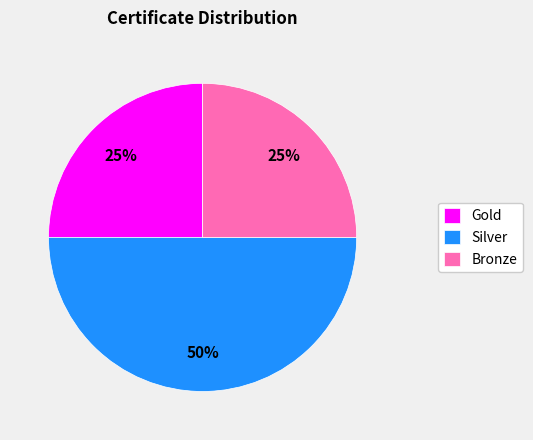

Is it true that Gold is 19% of the pie?

False